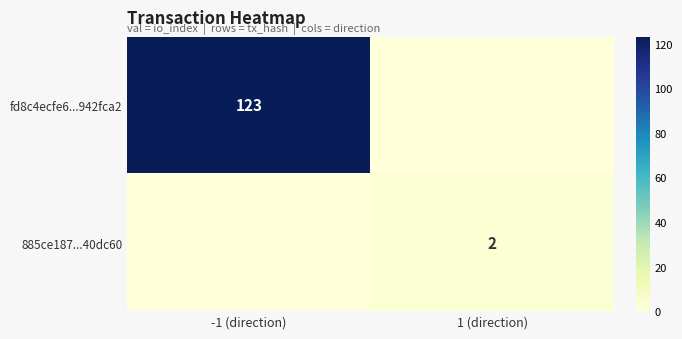

True or false: fd8c4ecfe6...942fca2 has a value of 67 at -1 (direction).

False